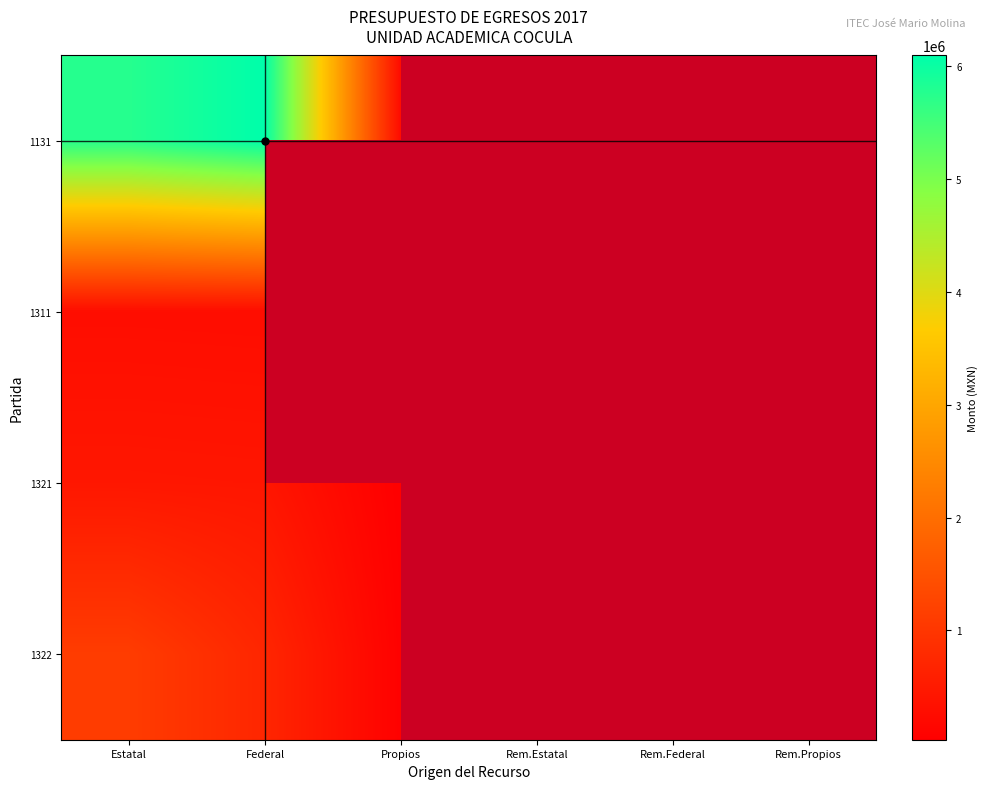

The value of 1311 at Federal is 266678.8. True or false?

True